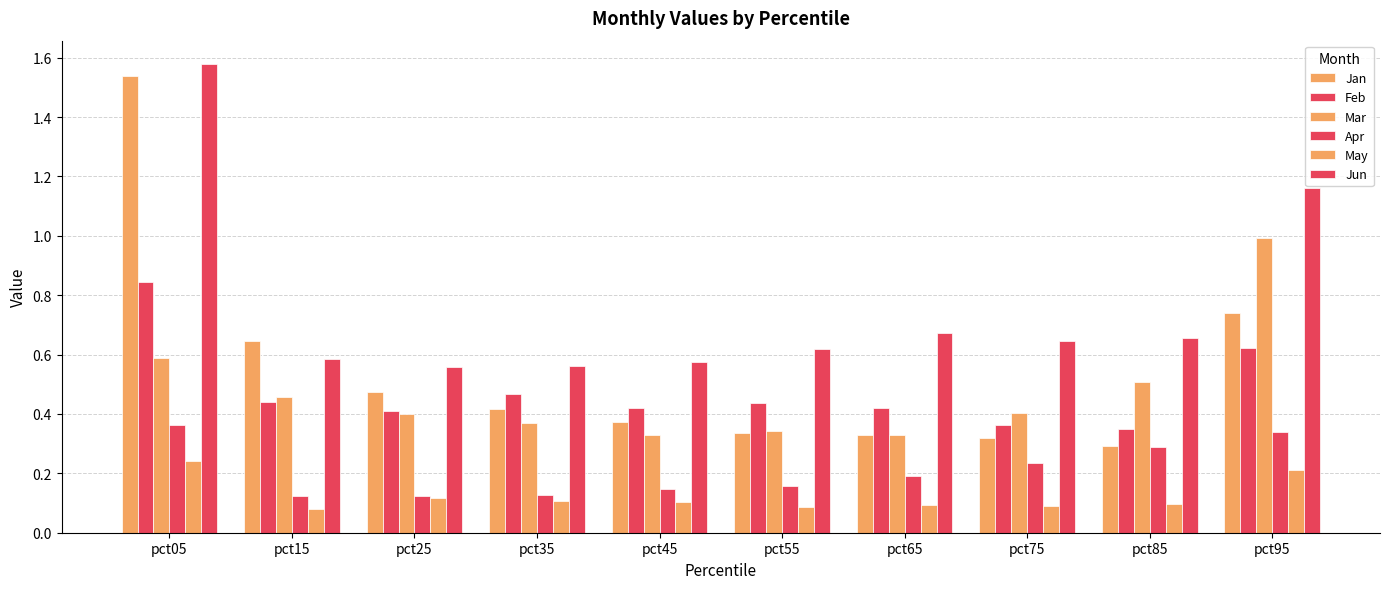

The value of Jan at pct55 is 0.5. True or false?

False